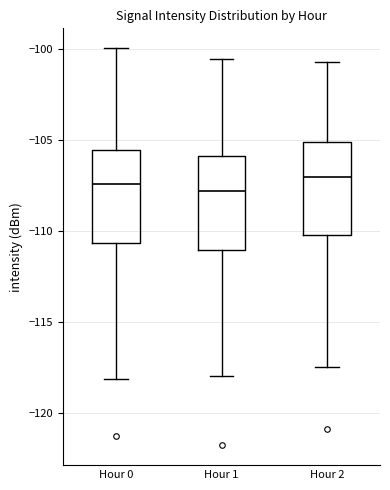

Where is the upper edge of the box for Hour 1 on the y-axis? The values are not printed on the chart, so give them approximately, as read against the axis.

-106.0